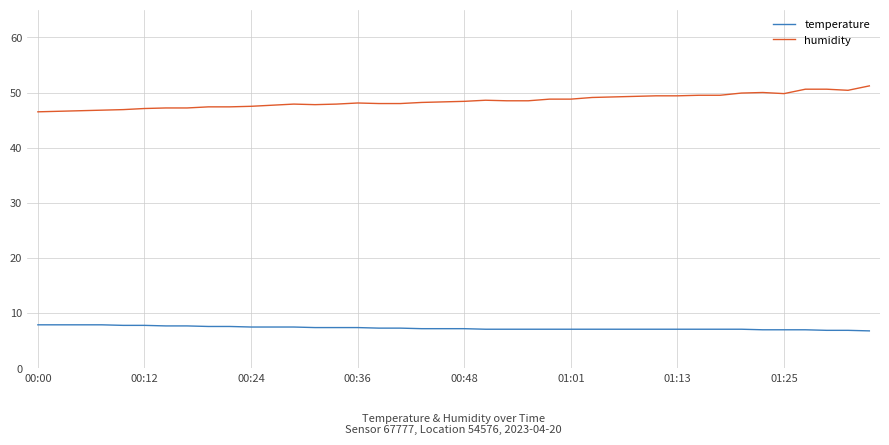

What is the maximum value shown in the chart?

51.2